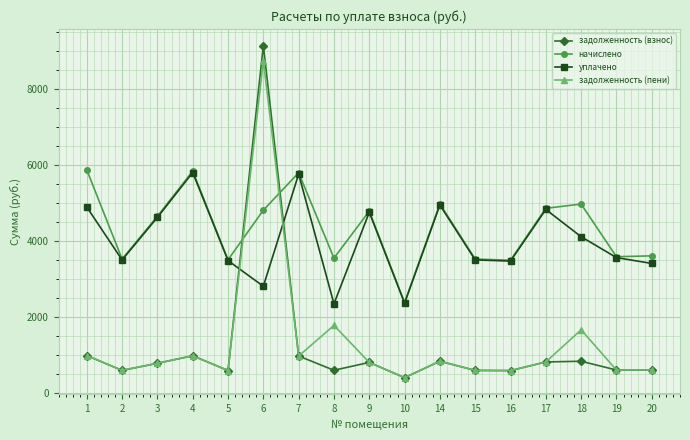

In начислено, how many points are higher than both neighbors (excluding endpoints)?

5